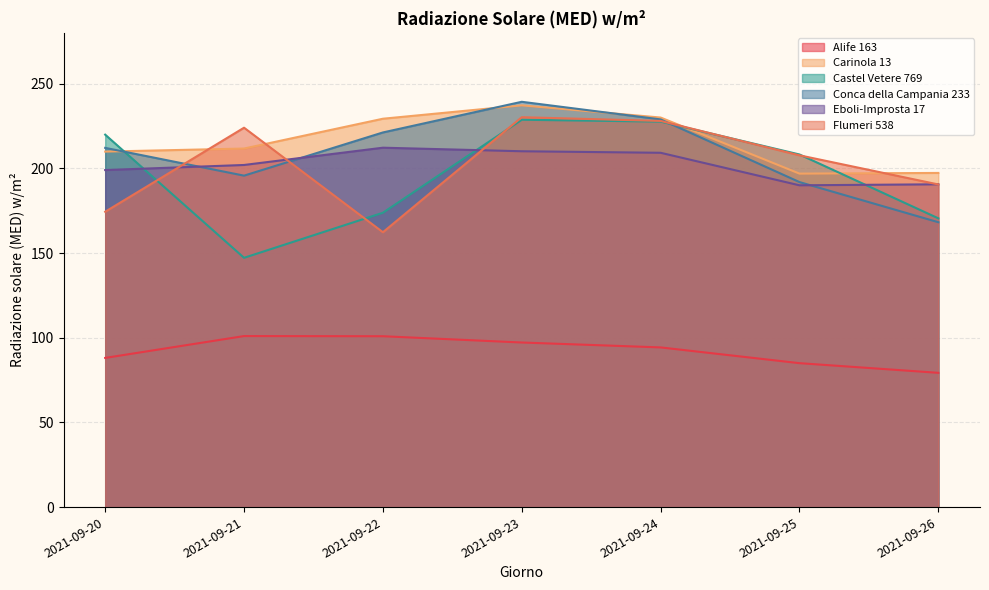

Does the chart have visible grid lines?

Yes